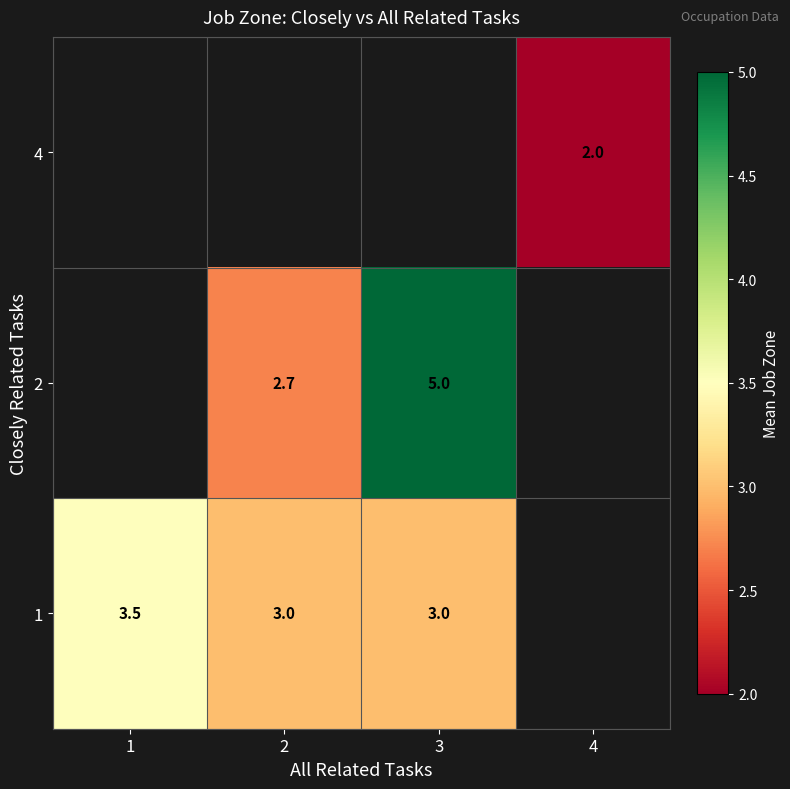

The 1 series shows 2.0 at 1. True or false?

False